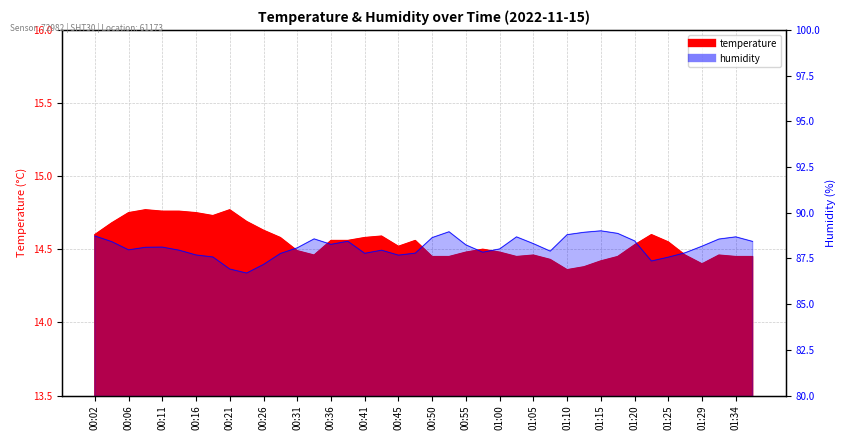

At which category does the chart reach its peak across all series?

00:09